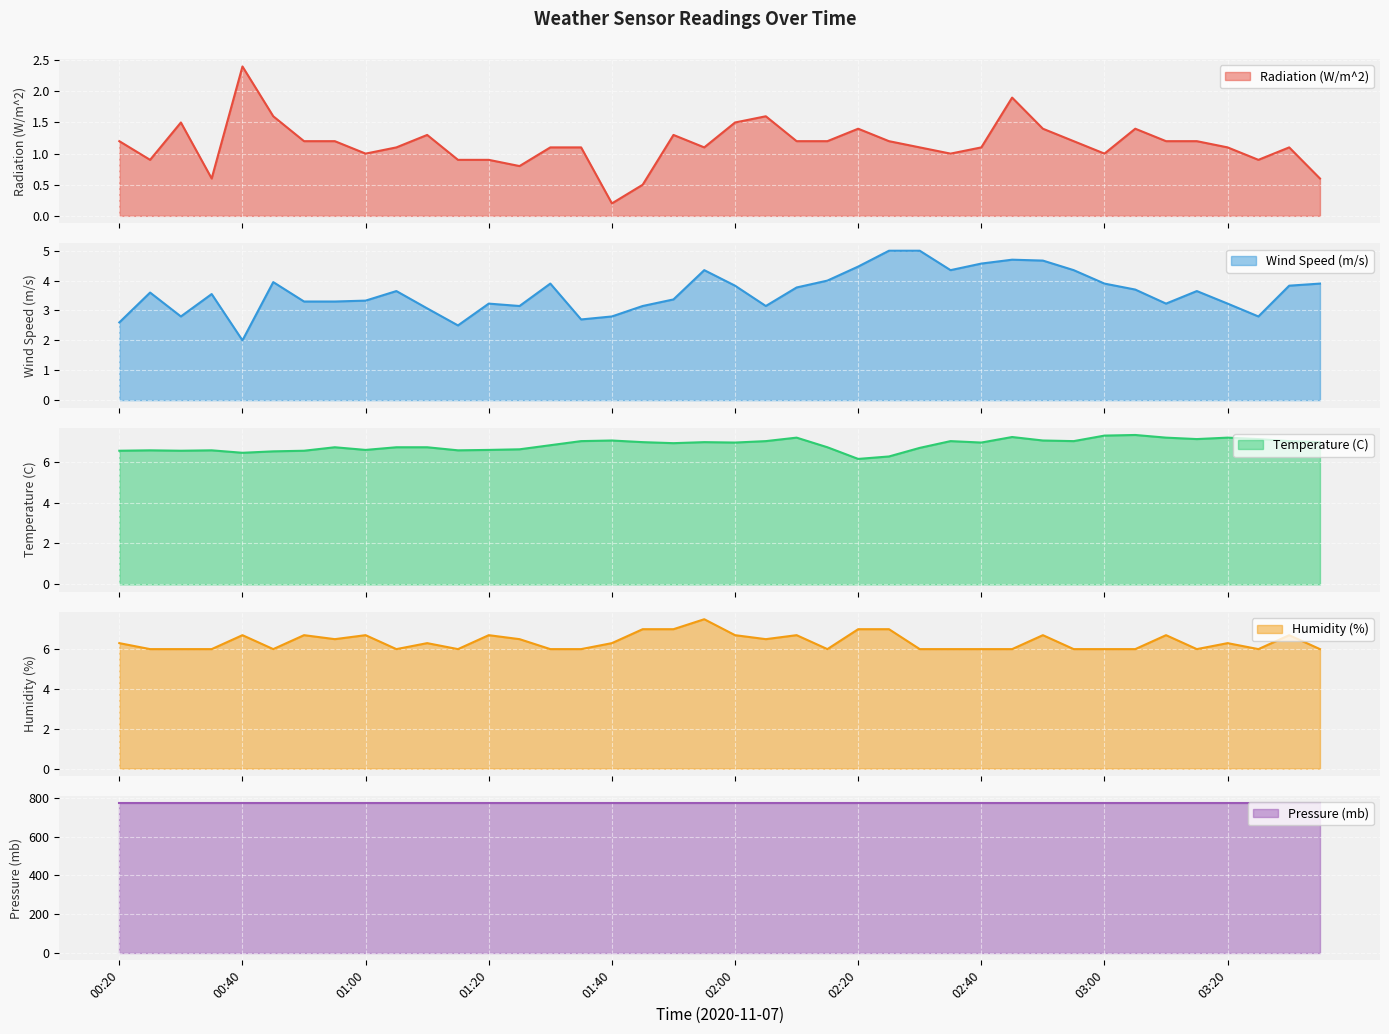

What is the maximum value for Radiation (W/m^2)?

2.4